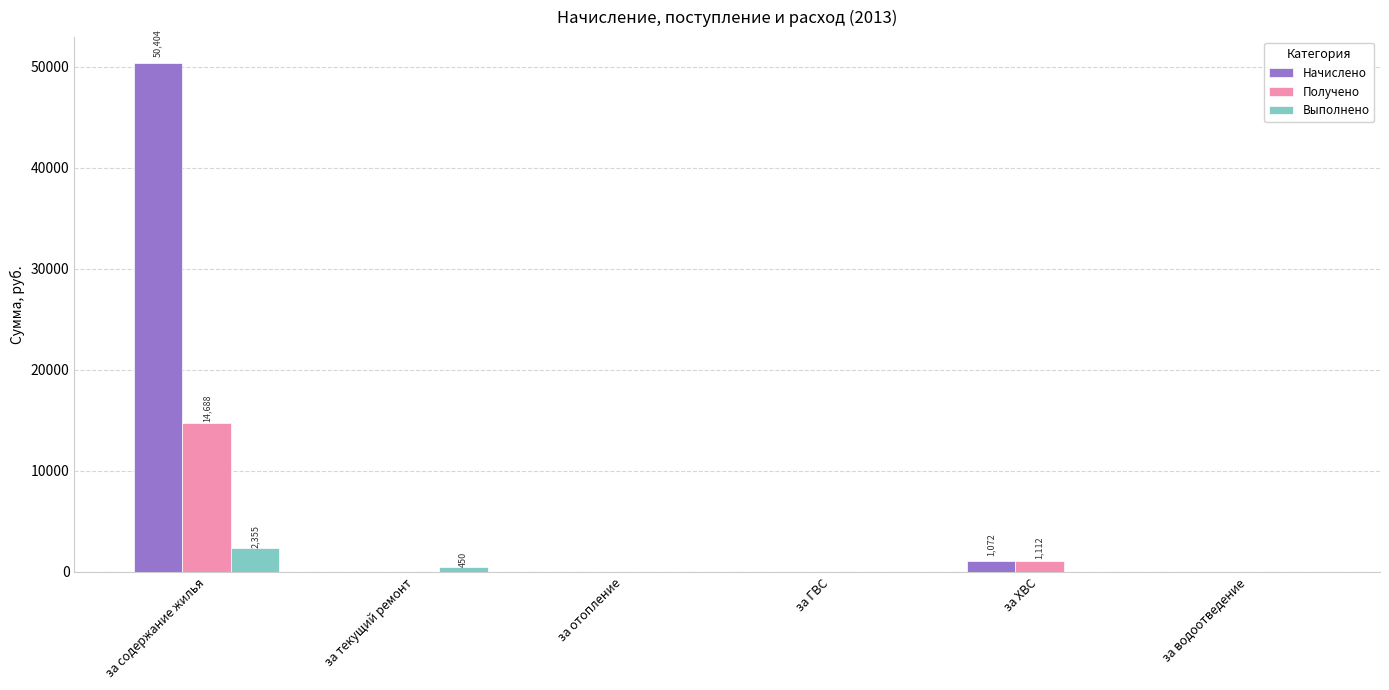

At which label does Получено reach its peak?

за содержание жилья